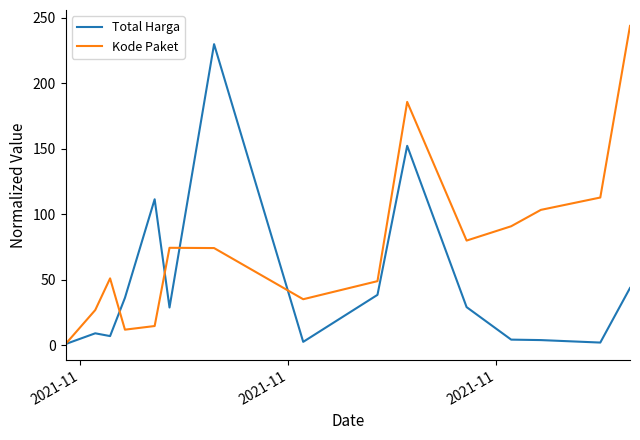

At how many categories does at least one series exceed 14?

14